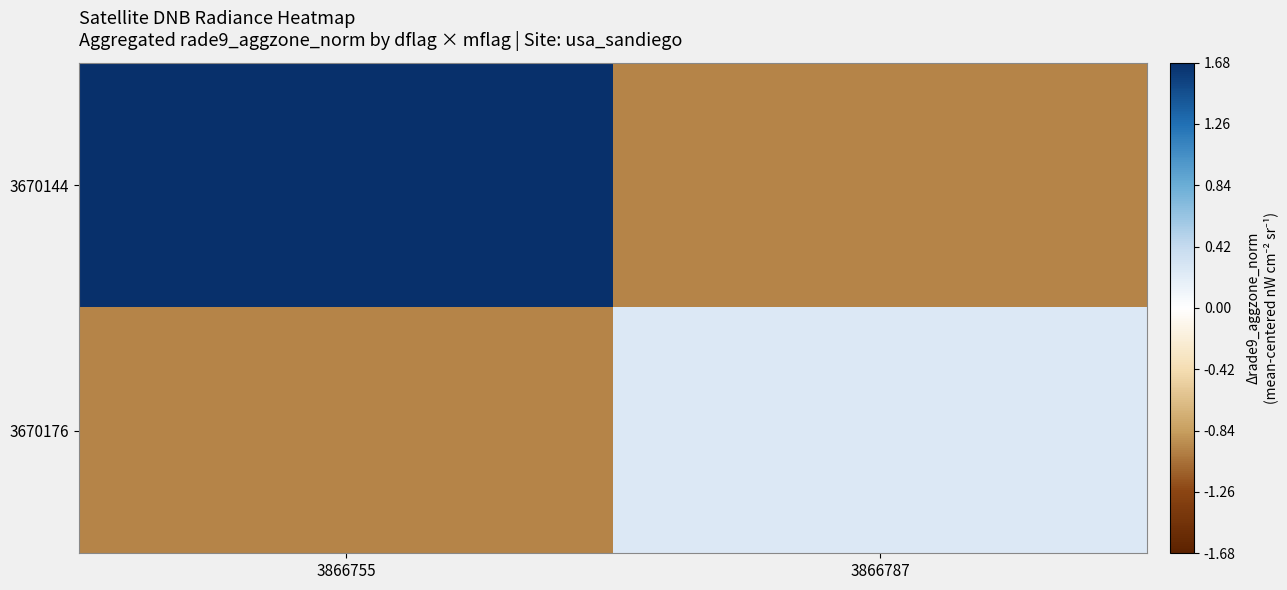

Rank the series at 3866755 from lowest to highest value.

3670176, 3670144